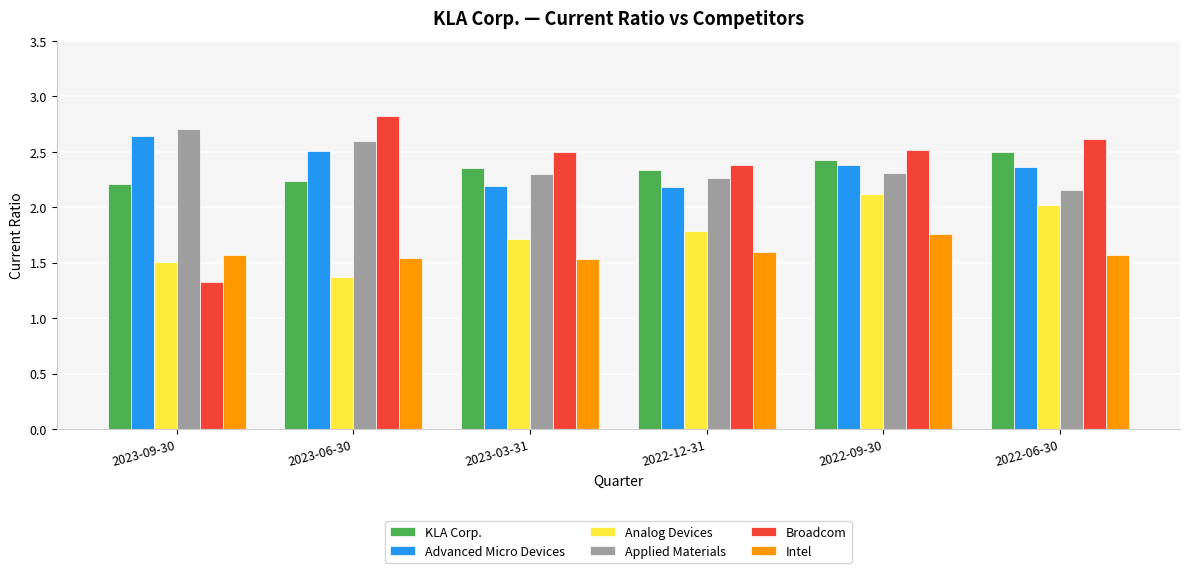

Which series has the widest spread of values?

Broadcom